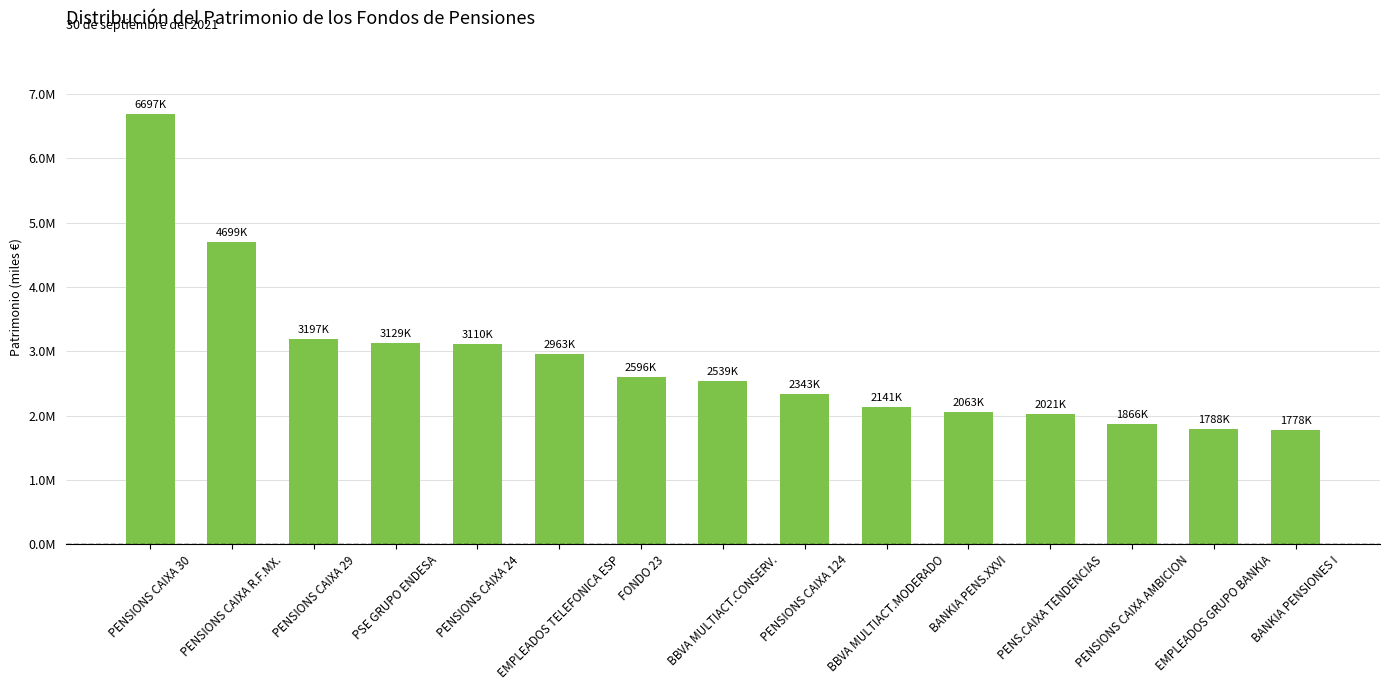

Which category has the lowest value across all series?

BANKIA PENSIONES I